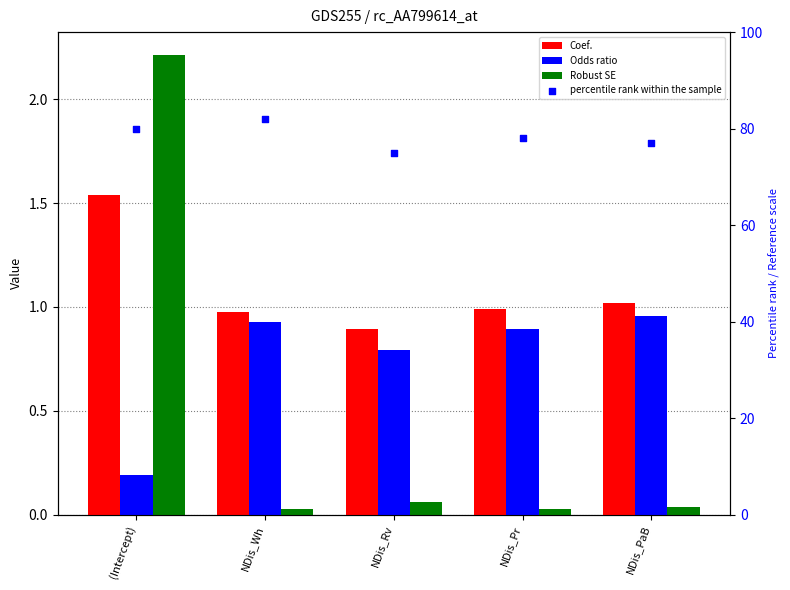

Which series reaches the minimum Y coordinate?

Robust SE